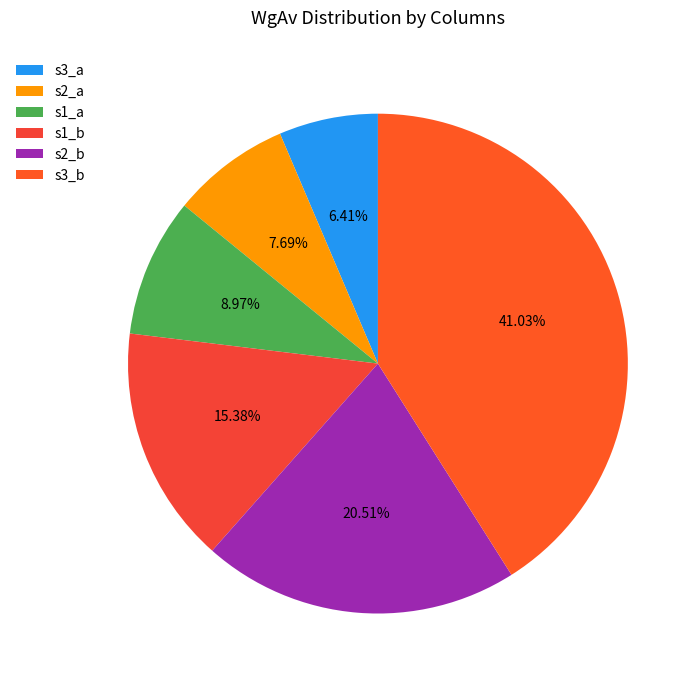

To the nearest percent, what is the combined percentage of s1_a and s3_a?

15%